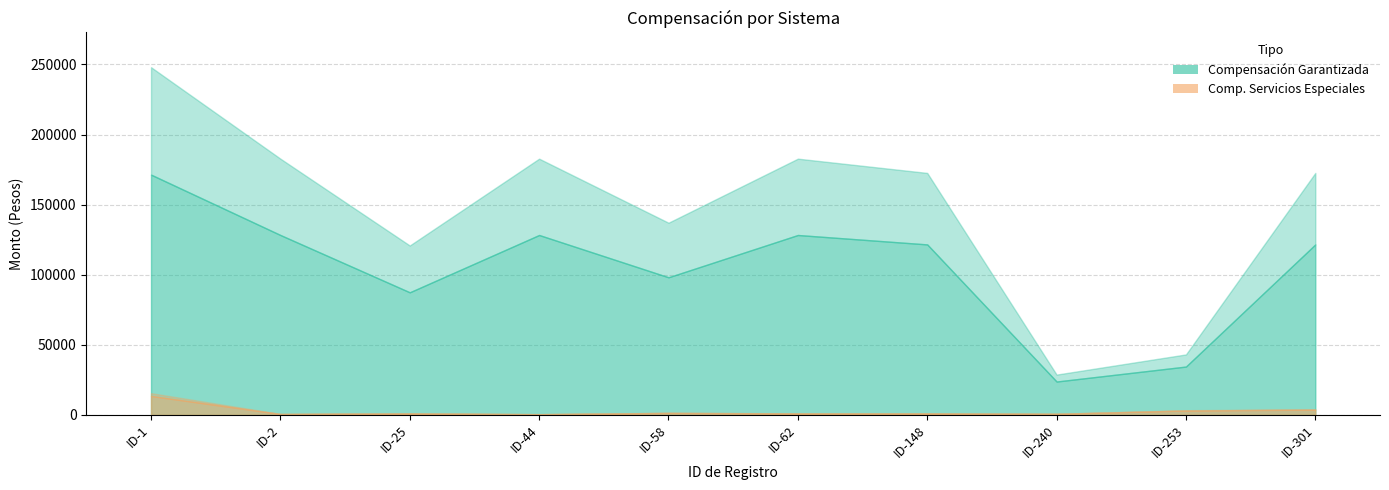

True or false: Compensación Garantizada (Bruto) and Compensación Garantizada (Neto) intersect in this chart.

False